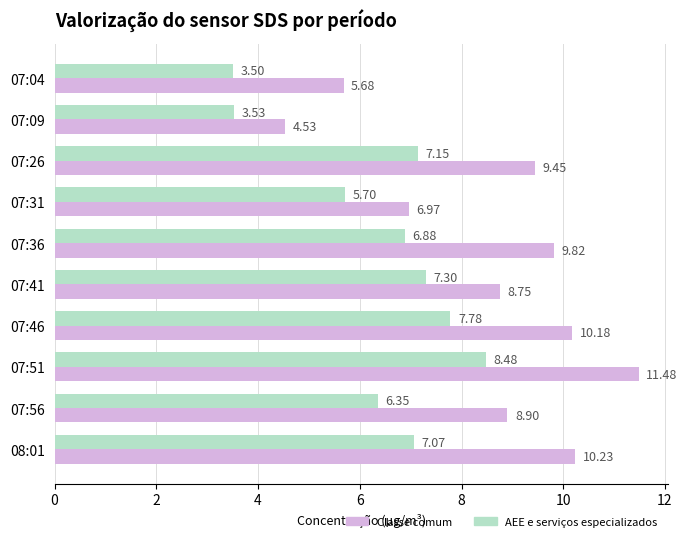

At how many categories does at least one series exceed 8?

7